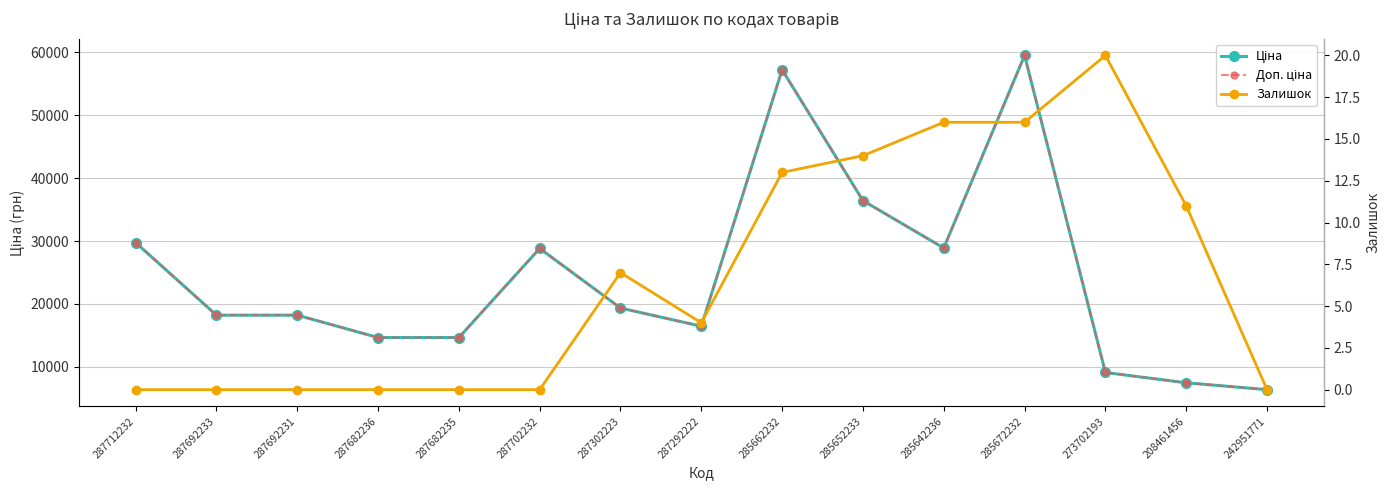

How many values in the Доп. ціна series are below 18212?

6